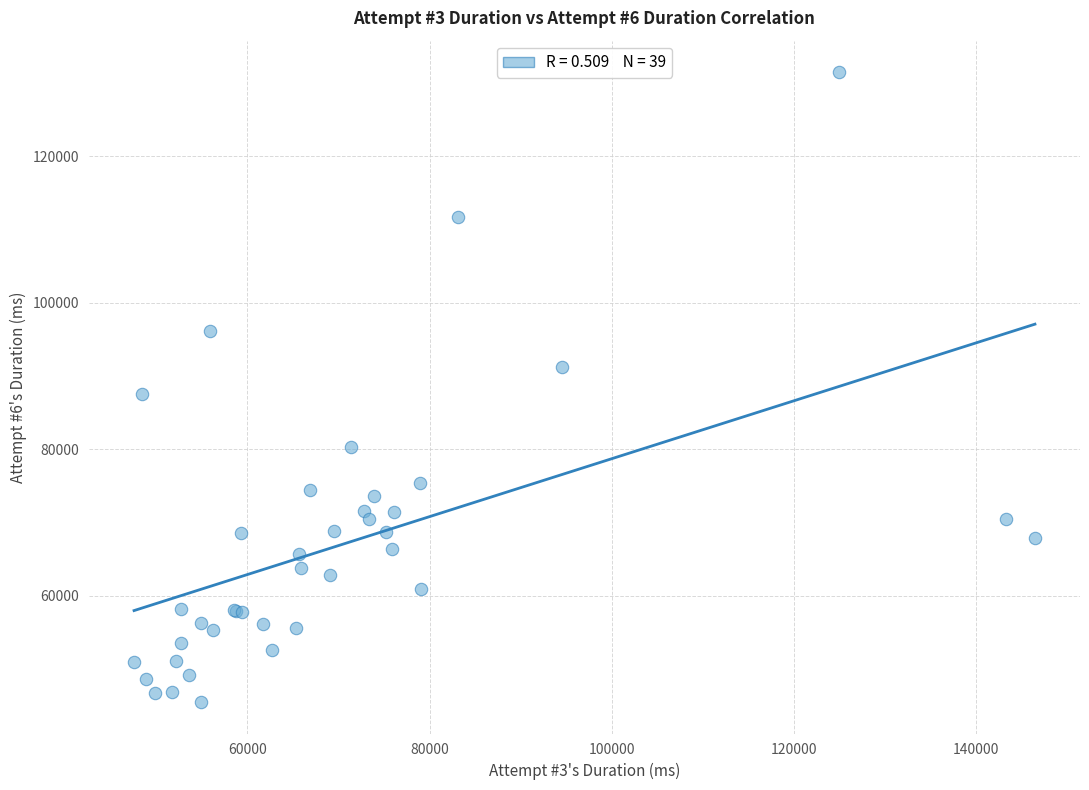

What Y value in the scatter plot is closest to 88501?

87545